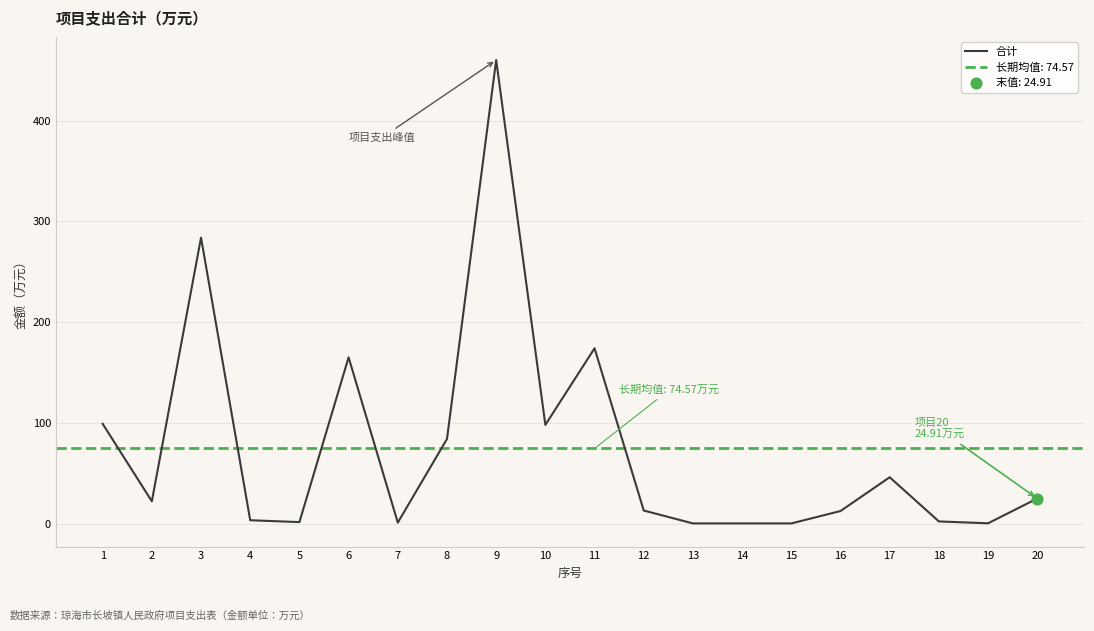

Approximately how many times larger is the value at 17 compared to 1?

0.5